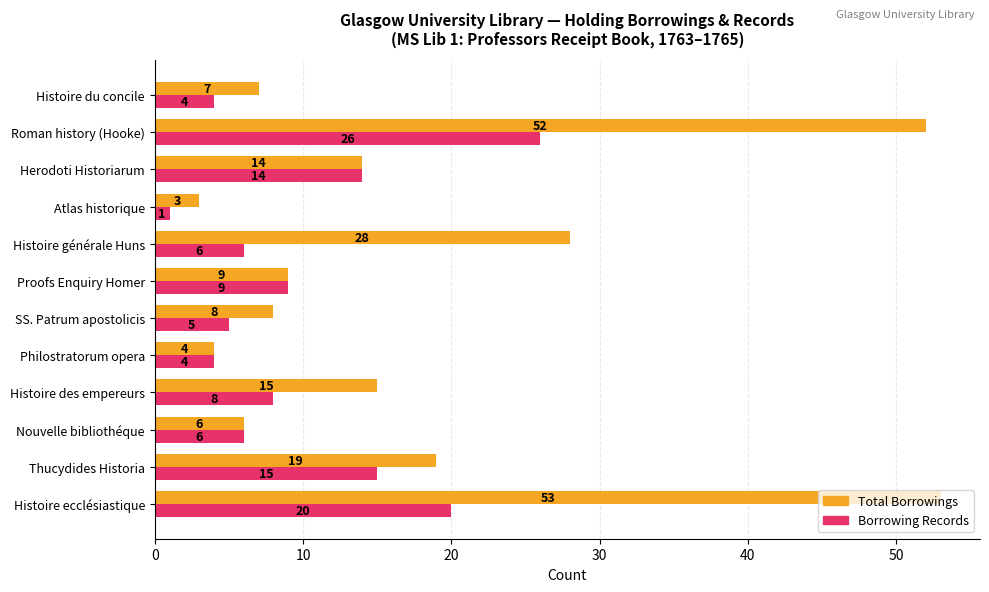

What is the total value across all series at Histoire du concile?

11